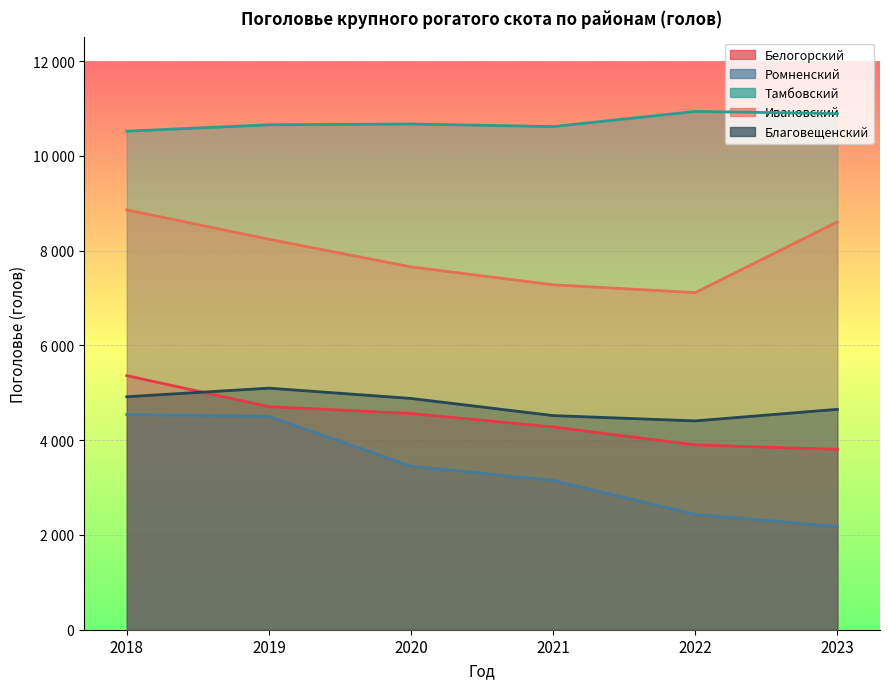

Is the value of Белогорский at 2018 greater than the value of Ивановский at 2021?

No